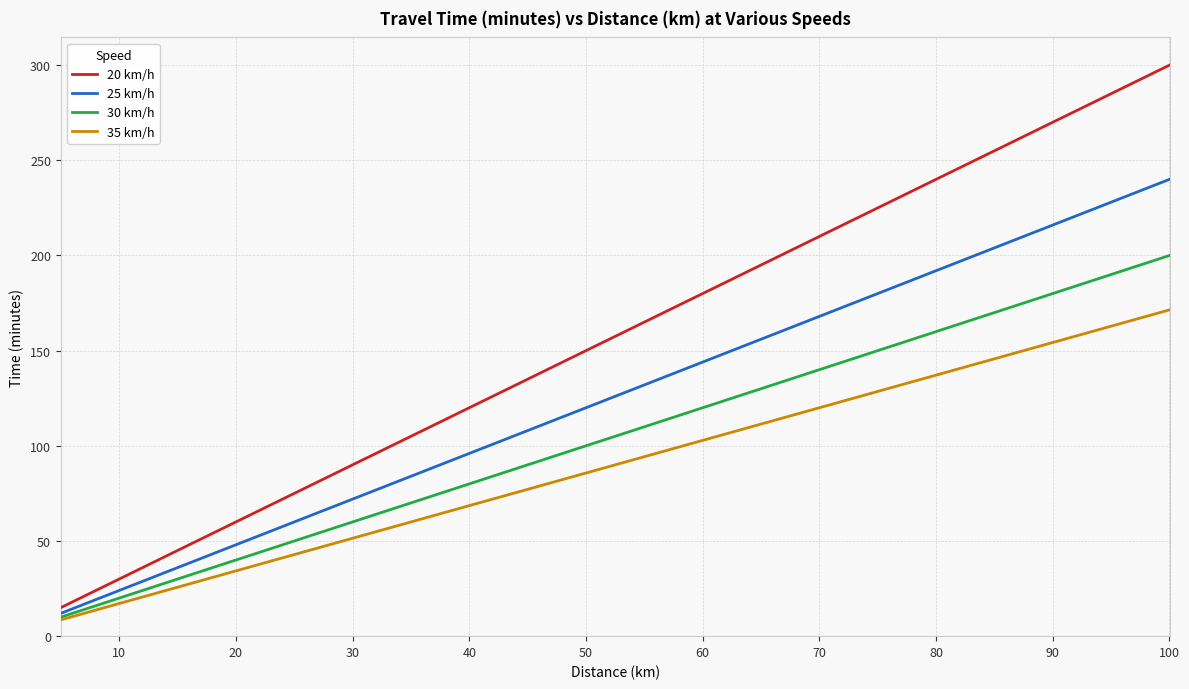

What is the lowest value of the 20 km/h series?

15.0